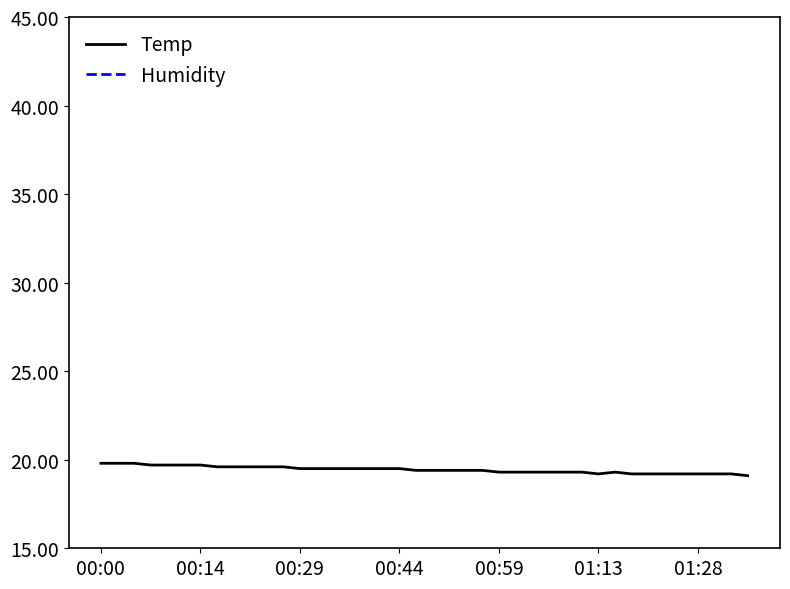

Reading left to right, what are all the values shown in this chart?

Temp: 19.8	19.8	19.8	19.7	19.7	19.7	19.7	19.6	19.6	19.6	19.6	19.6	19.5	19.5	19.5	19.5	19.5	19.5	19.5	19.4	19.4	19.4	19.4	19.4	19.3	19.3	19.3	19.3	19.3	19.3	19.2	19.3	19.2	19.2	19.2	19.2	19.2	19.2	19.2	19.1
Humidity: 99.9	99.9	99.9	99.9	99.9	99.9	99.9	99.9	99.9	99.9	99.9	99.9	99.9	99.9	99.9	99.9	99.9	99.9	99.9	99.9	99.9	99.9	99.9	99.9	99.9	99.9	99.9	99.9	99.9	99.9	99.9	99.9	99.9	99.9	99.9	99.9	99.9	99.9	99.9	99.9